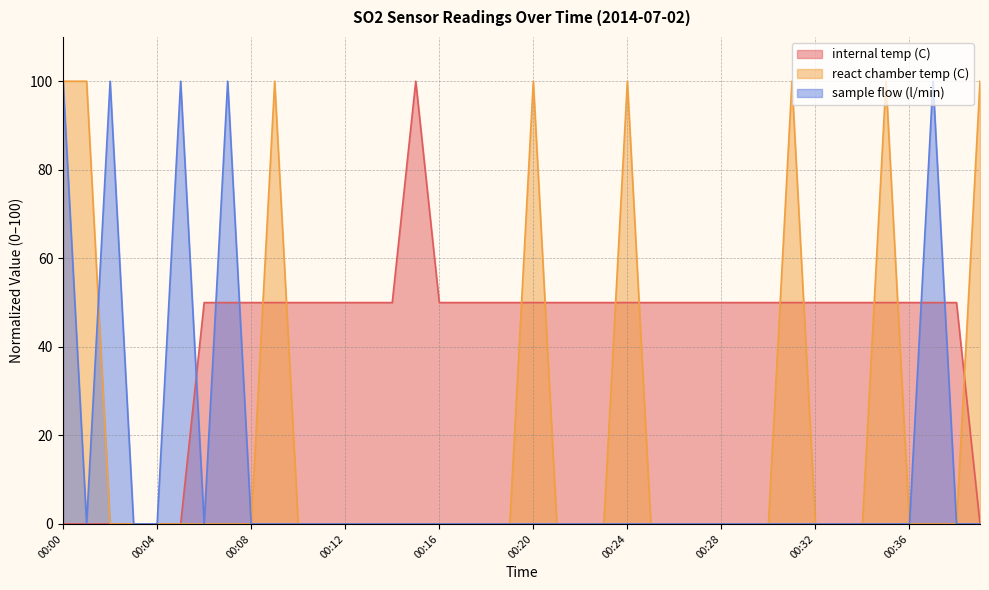

How many data points does each series have?

40